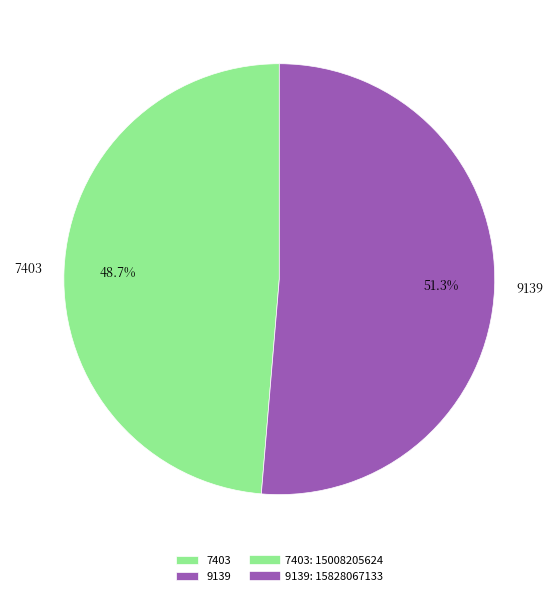

Which slice is the smallest?

7403